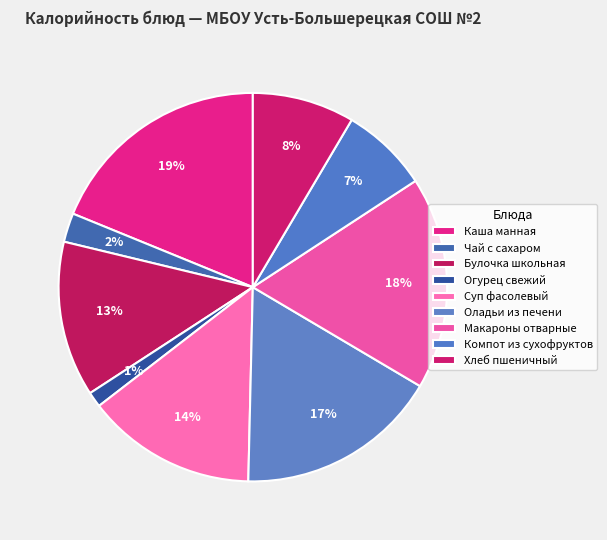

Rank the categories by value from lowest to highest.

Огурец свежий, Чай с сахаром, Компот из сухофруктов, Хлеб пшеничный, Булочка школьная, Суп фасолевый, Оладьи из печени, Макароны отварные, Каша манная